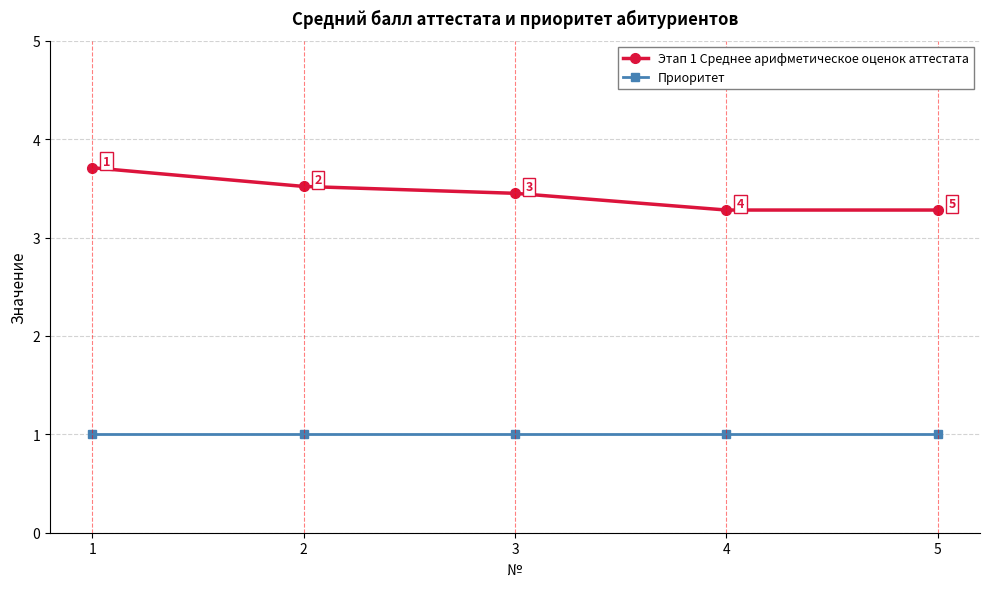

What is the smallest value displayed?

1.0